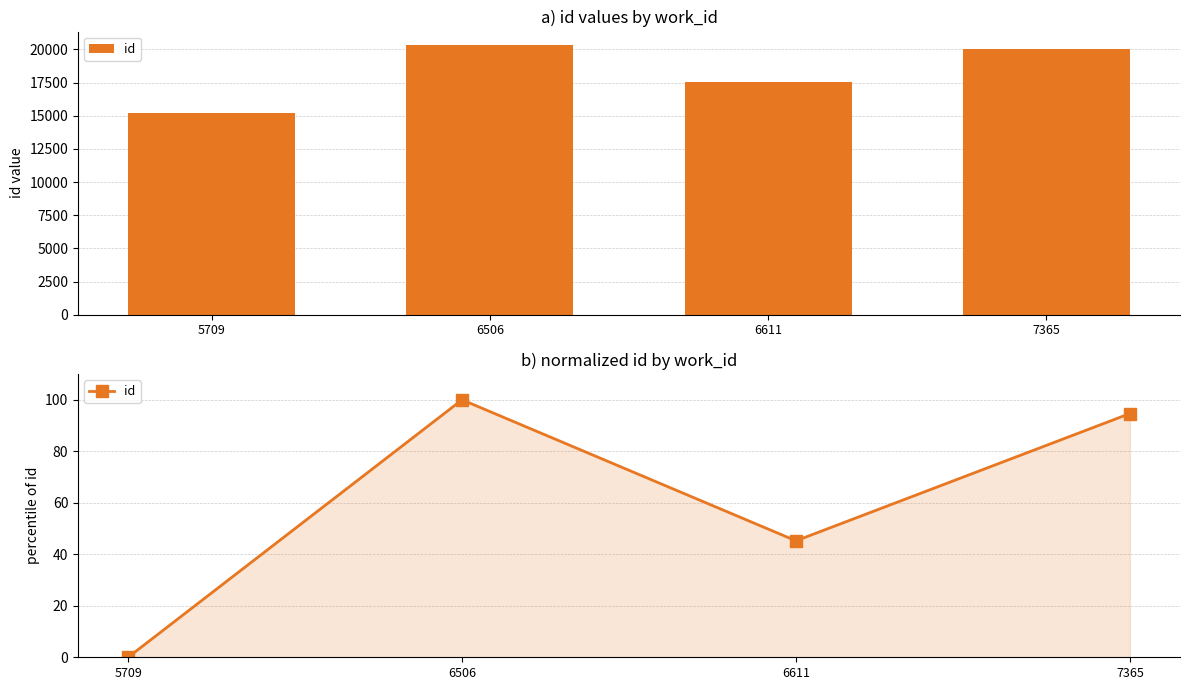

Between 6611 and 7365, which is larger?

7365